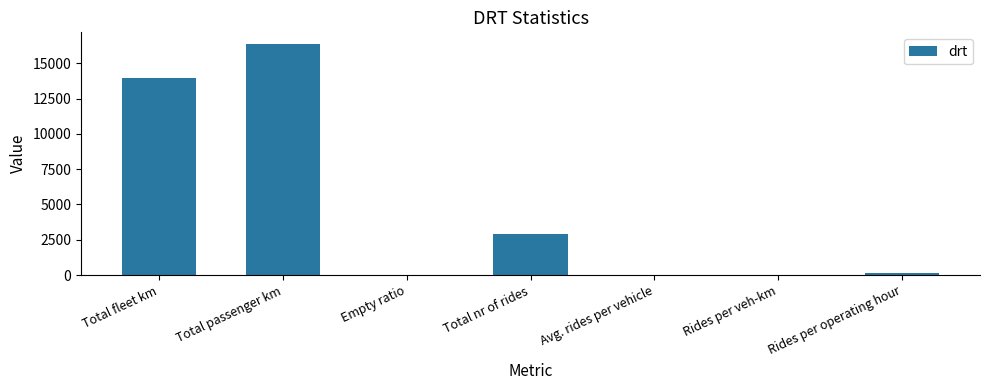

Which label corresponds to the largest value in the chart?

Total passenger km